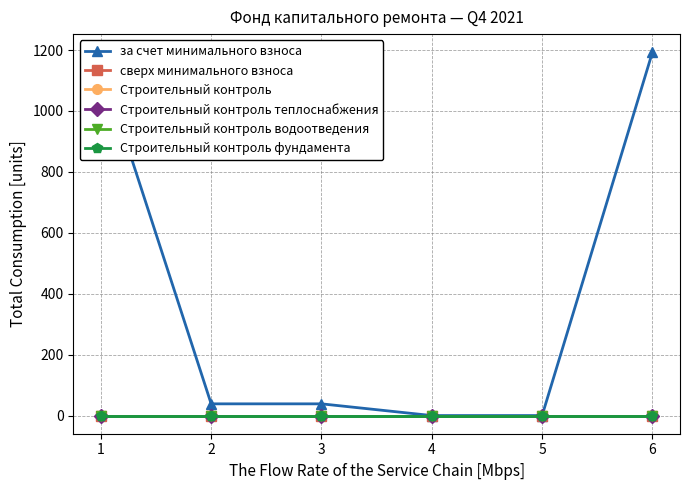

Does the chart have visible grid lines?

Yes